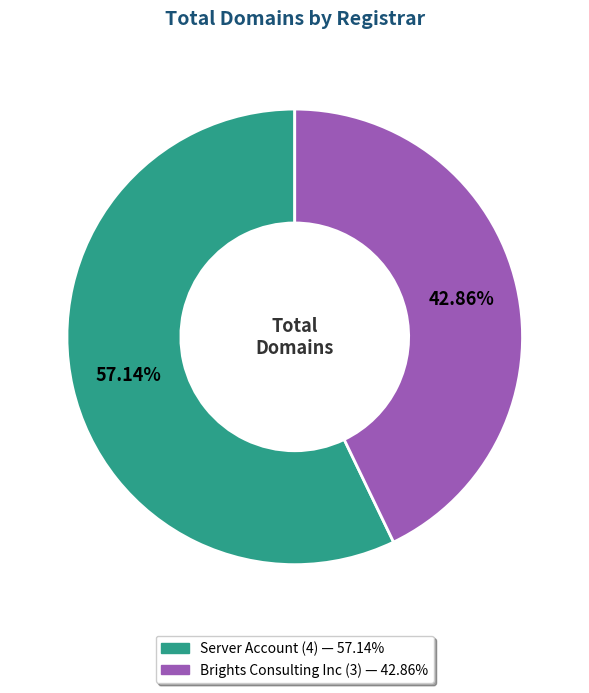

Approximately how many times larger is the value at Server Account compared to Brights Consulting Inc?

1.3